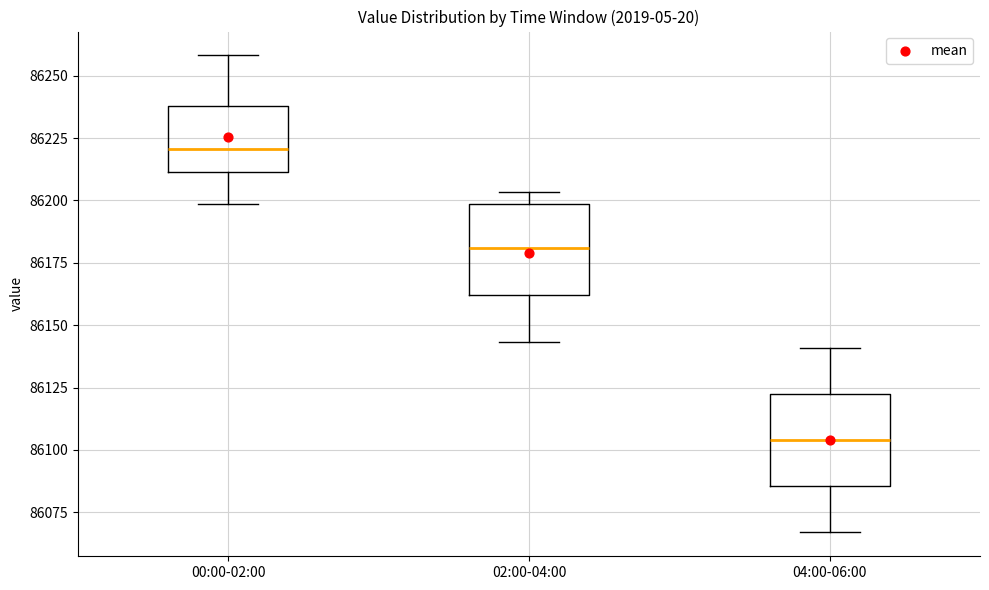

Which box's median line is the lowest?

04:00-06:00